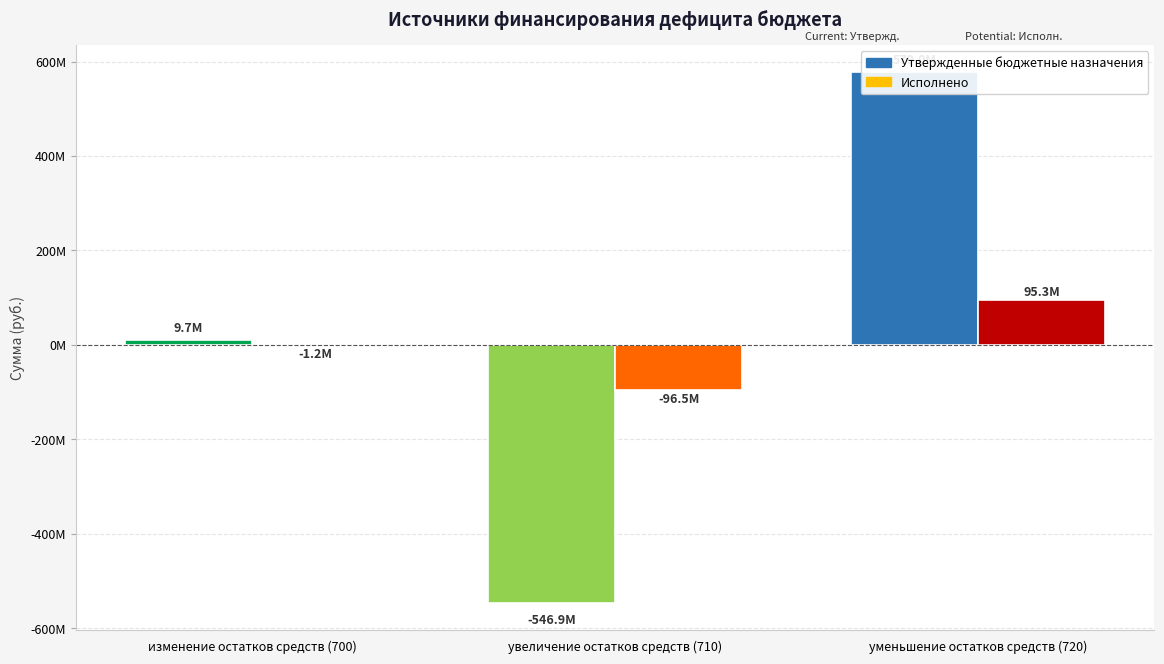

What position from the left is увеличение остатков средств (710)?

2